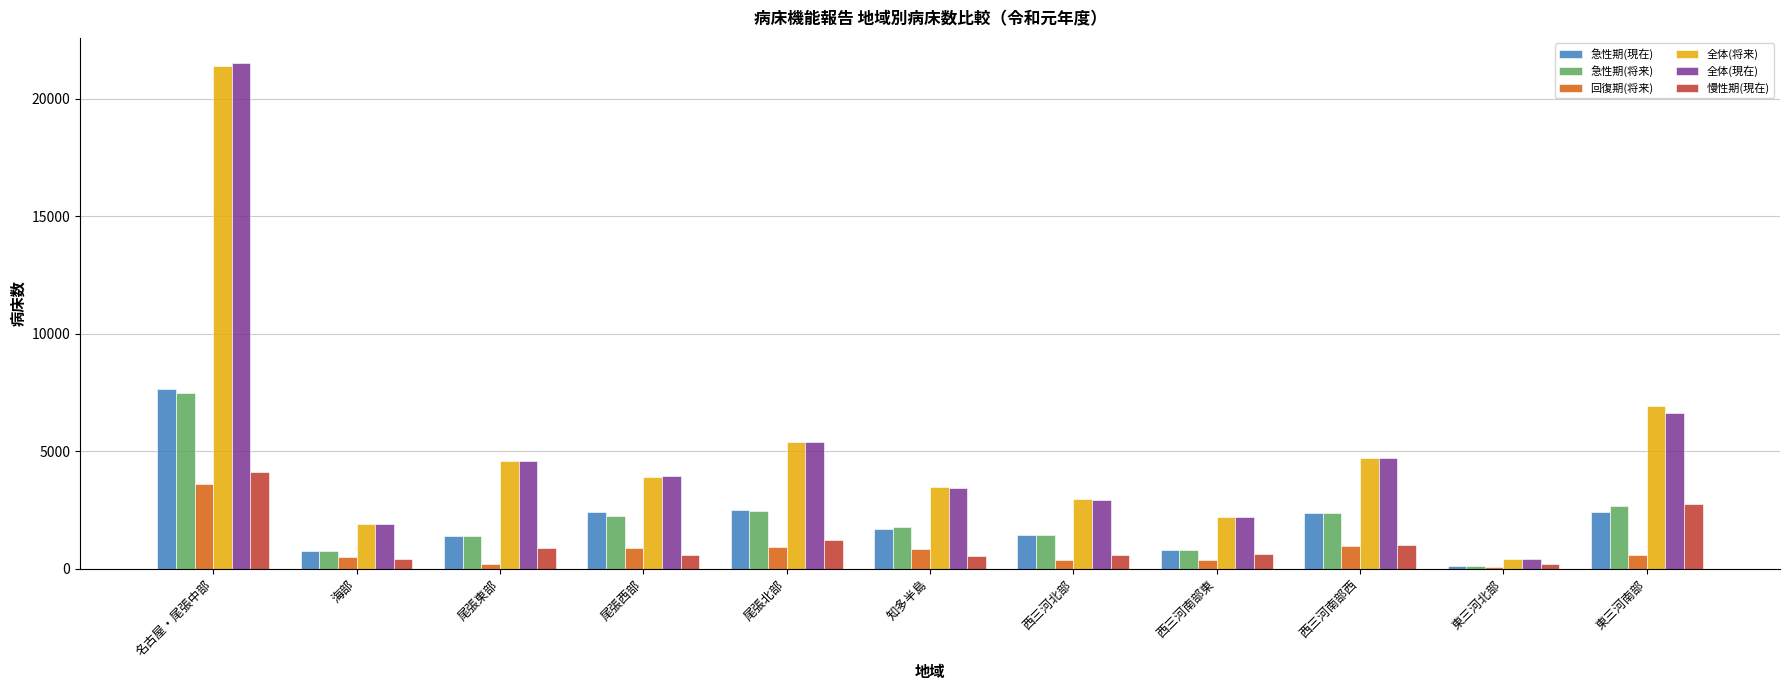

Read the 全体(将来) value at 西三河北部, to the nearest 10.

2970